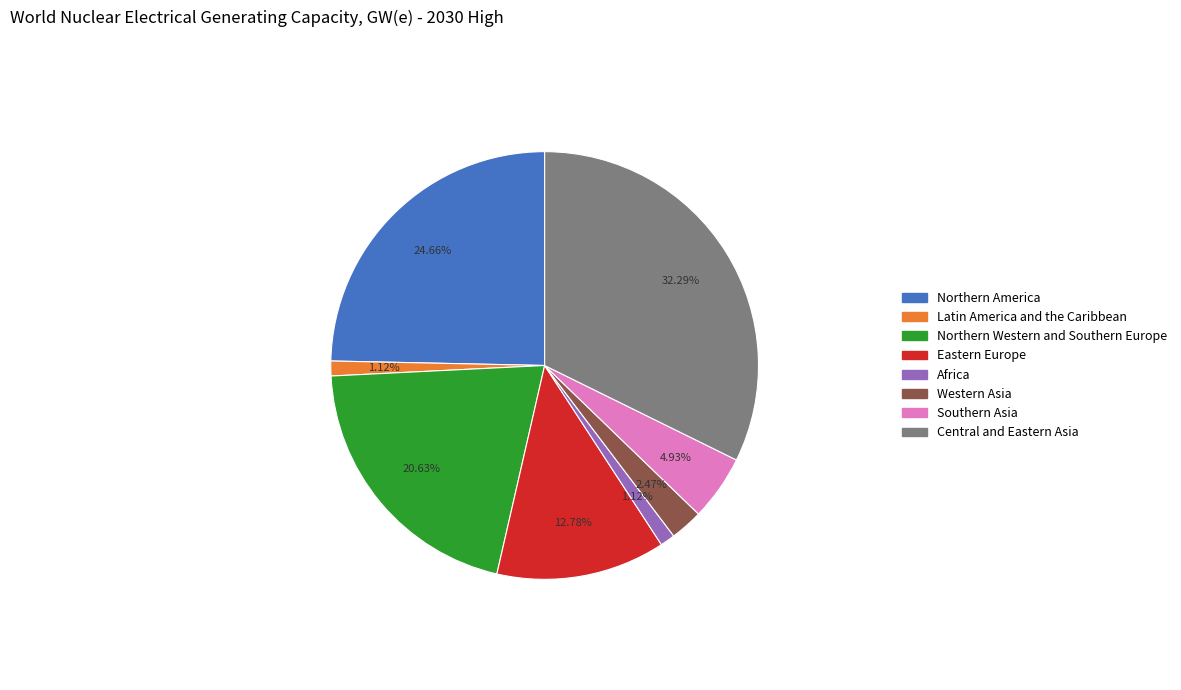

Is there a majority slice in this chart?

No